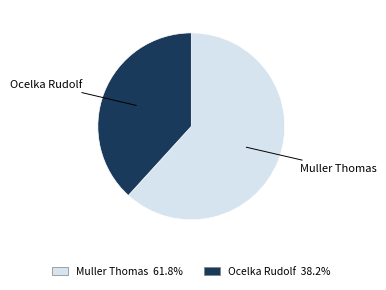

What is the largest slice in the pie chart?

Muller Thomas